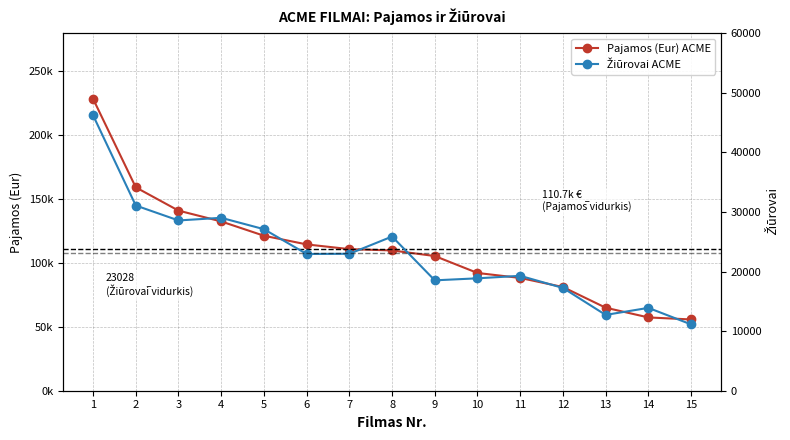

Where is the first local maximum for Žiūrovai ACME?

4